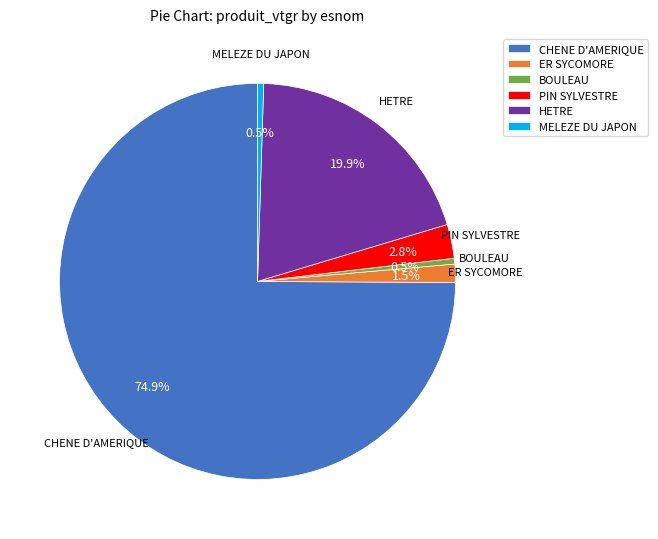

Does CHENE D'AMERIQUE account for over 50% of the chart?

Yes